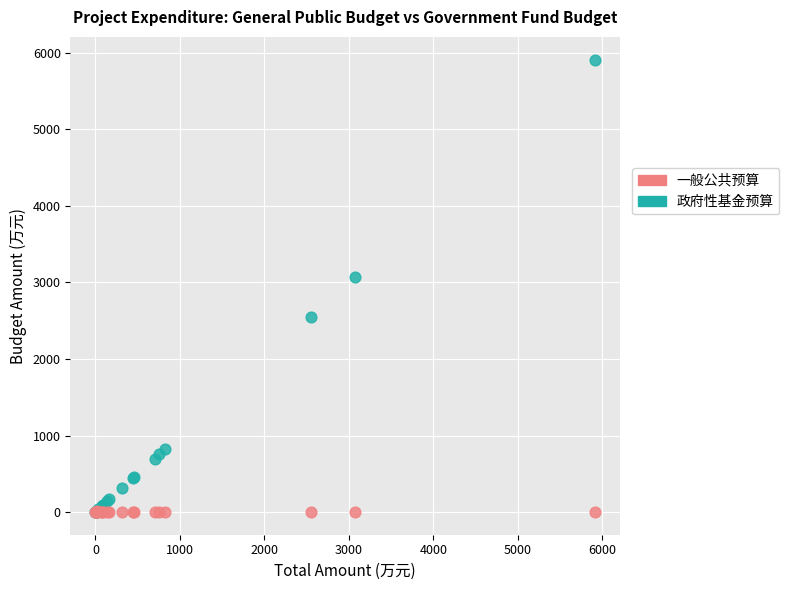

Across all series, what Y value is closest to 2956?

3070.7